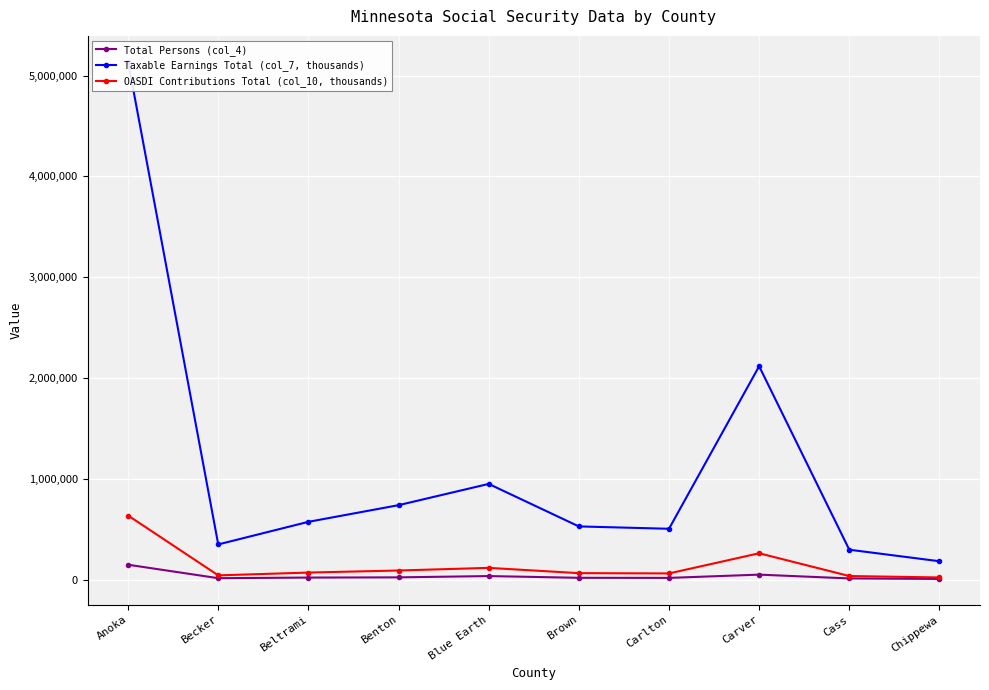

At which label is OASDI Contributions Total (col_10, thousands) closest to 329925?

Carver